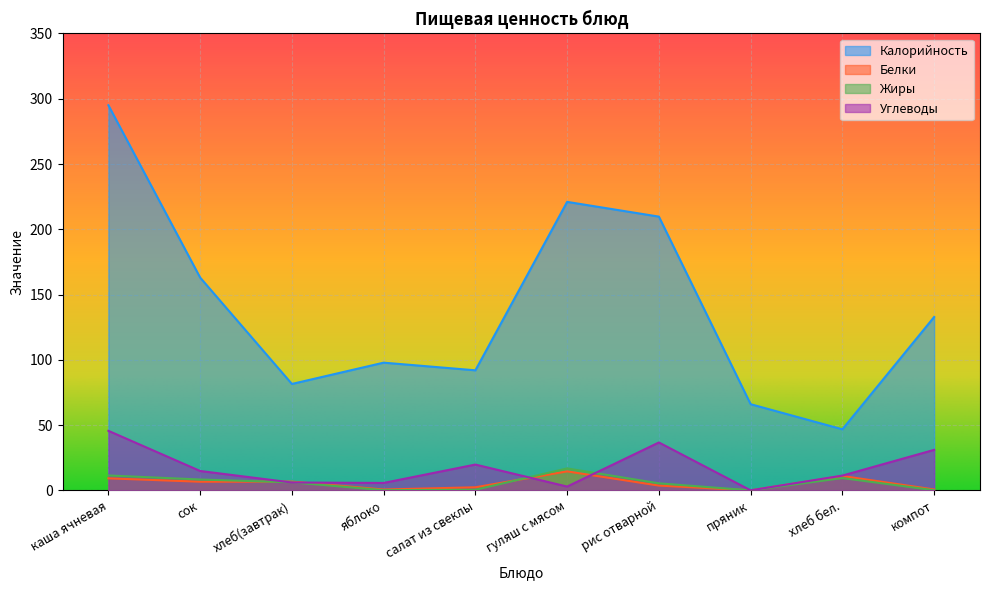

How many series are shown in this chart?

4